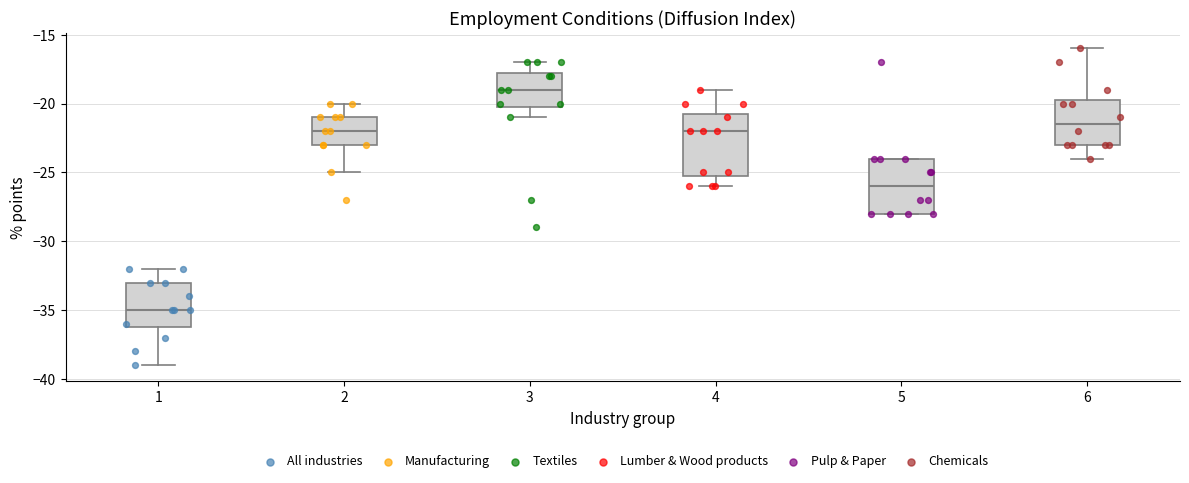

Which box's median line is the highest?

3